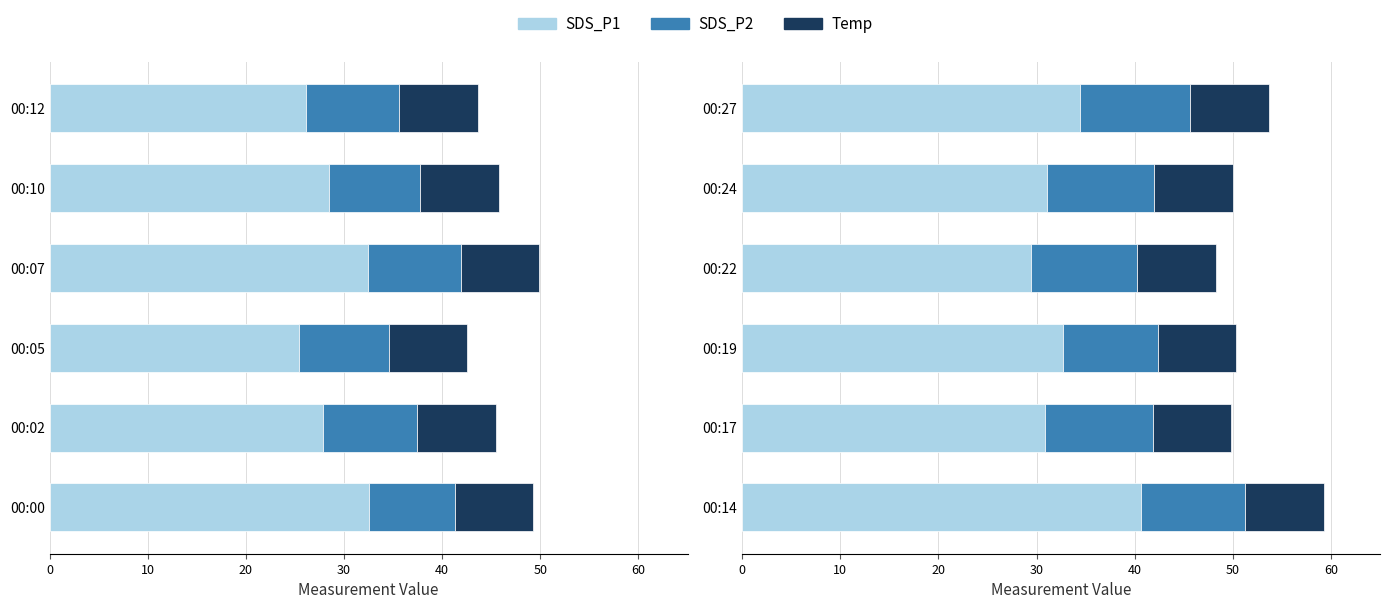

The SDS_P2 series shows 5.9 at 00:17. True or false?

False